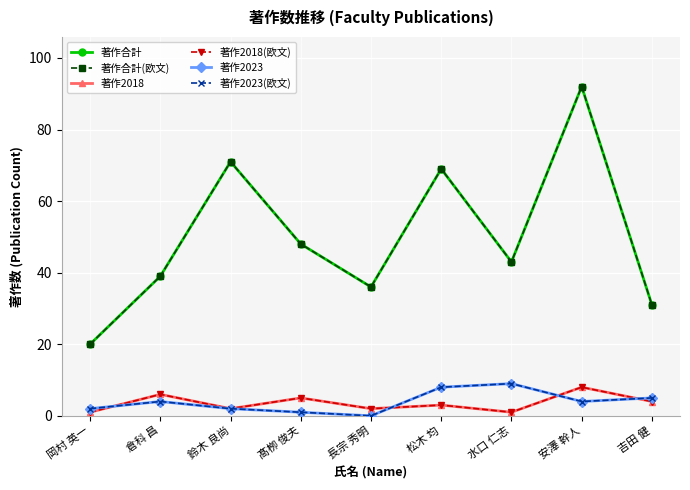

Rank the series by their maximum value, from highest to lowest.

著作合計, 著作合計(欧文), 著作2023, 著作2023(欧文), 著作2018, 著作2018(欧文)